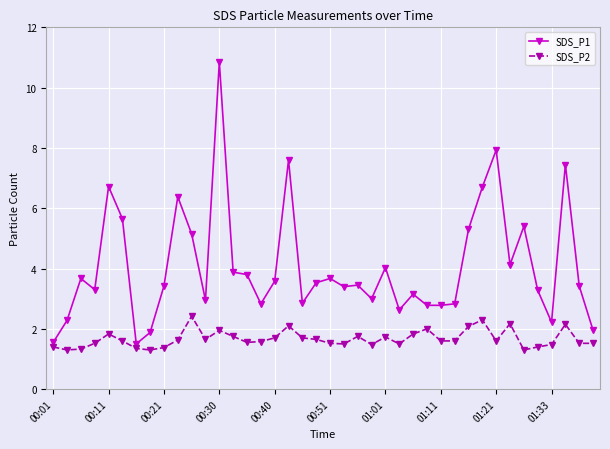

What are all the series names shown in the legend?

SDS_P1, SDS_P2